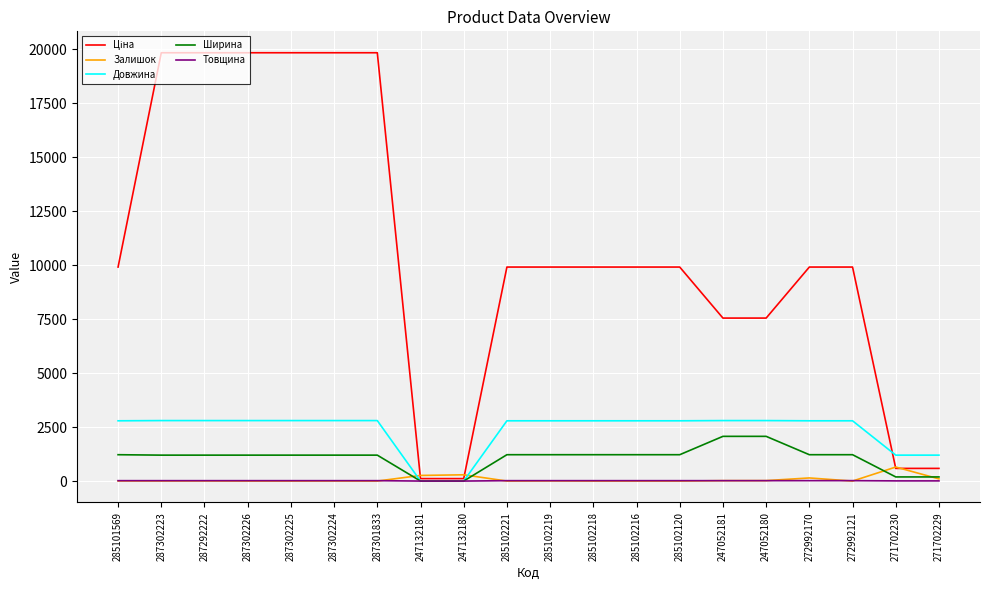

Count the number of data series in this chart.

5